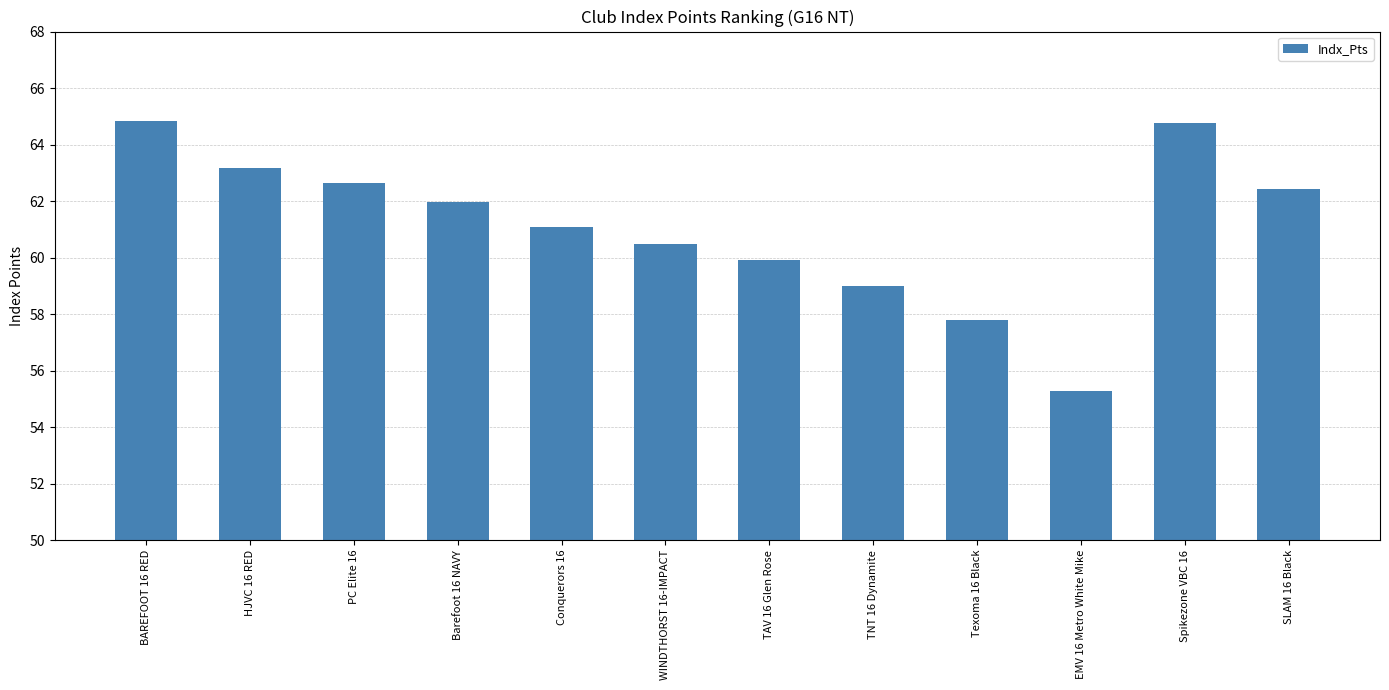

What is the sum of the values at TAV 16 Glen Rose and Texoma 16 Black?

117.7